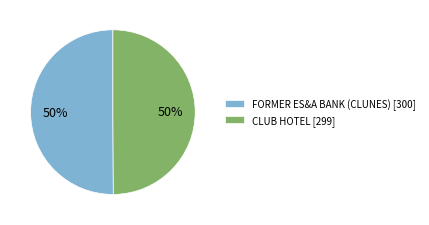

Count the number of slices in the pie.

2